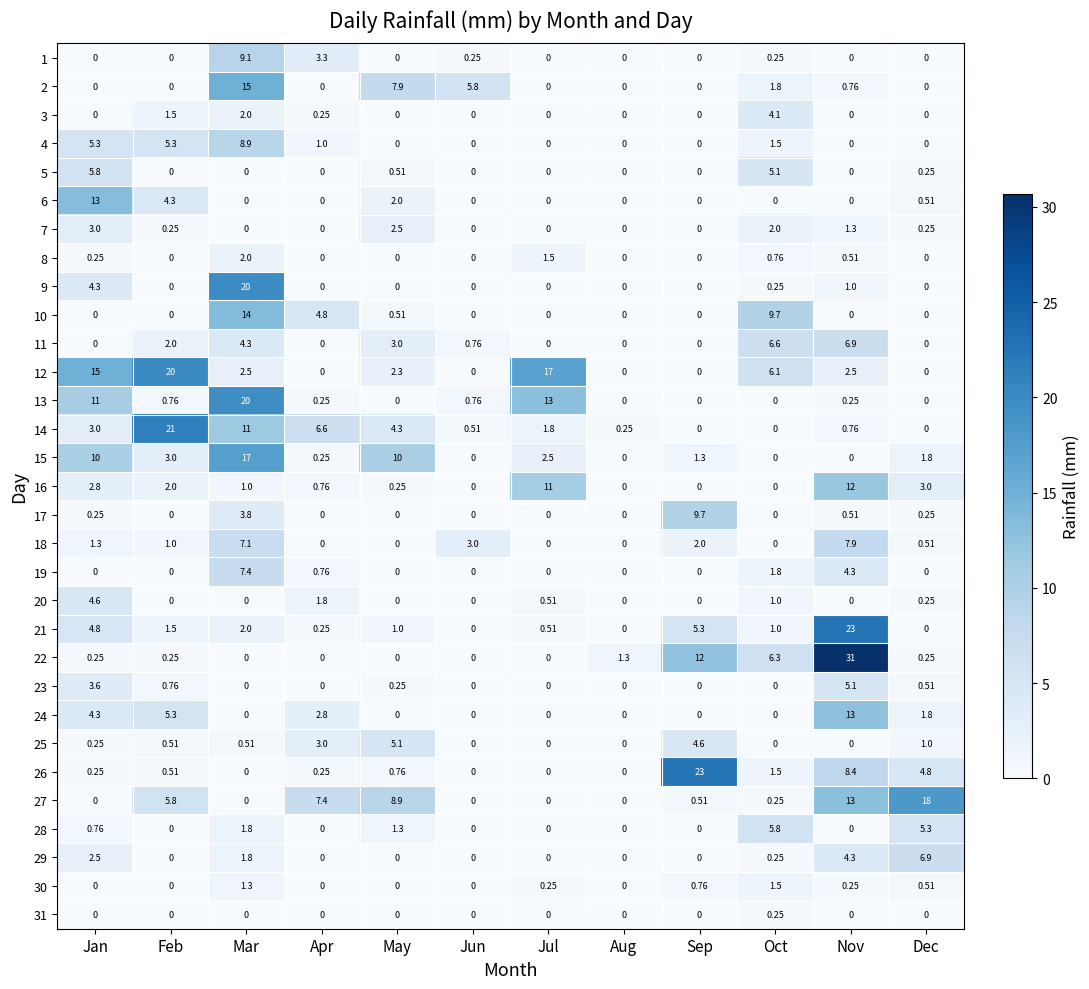

At which category is the sum across all series the highest?

Mar